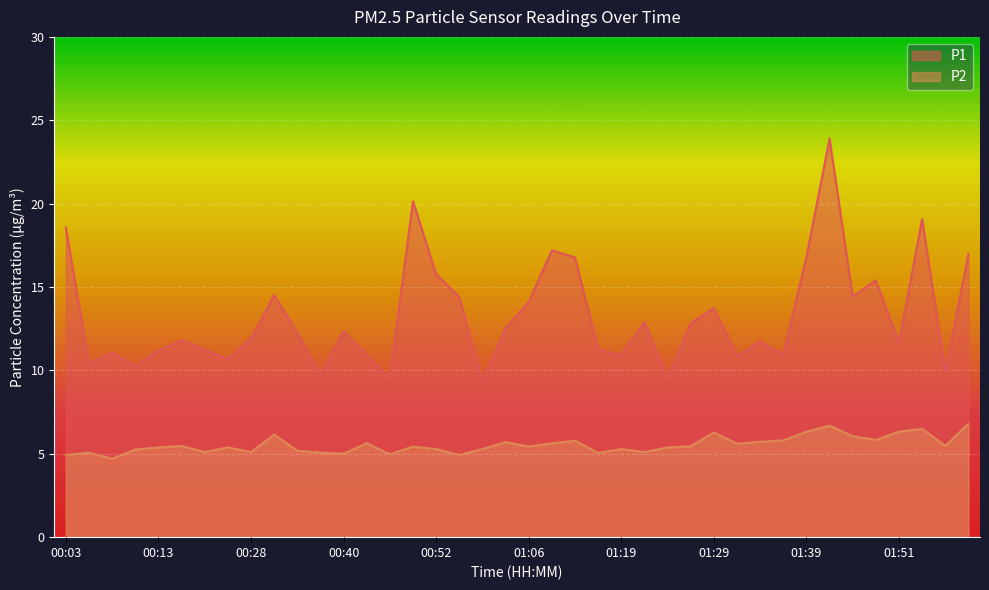

What are all the series names shown in the legend?

P1, P2